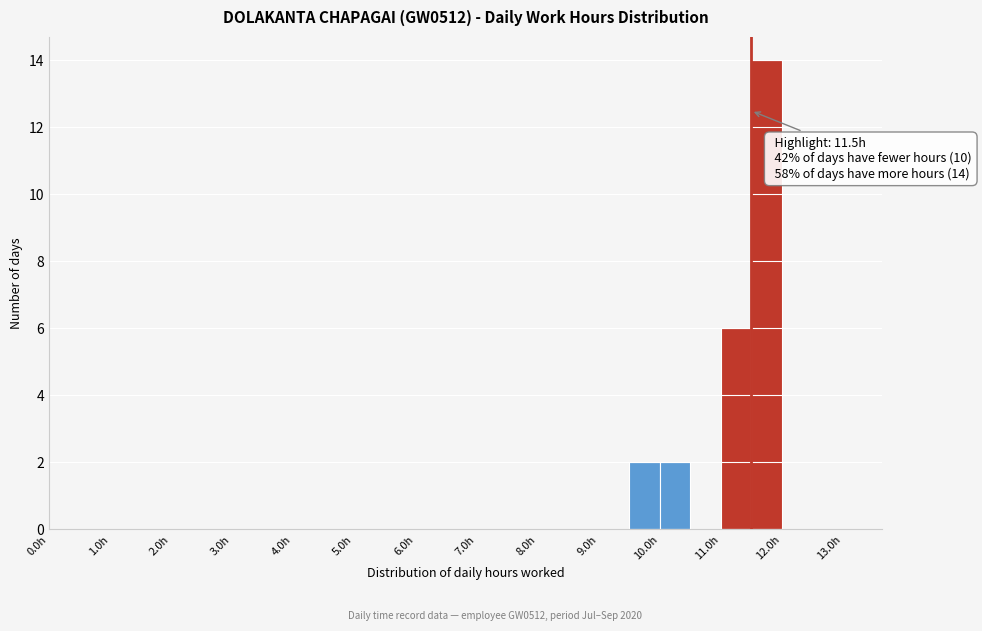

Which range on the x-axis has the tallest bar?

11.5 to 12.0